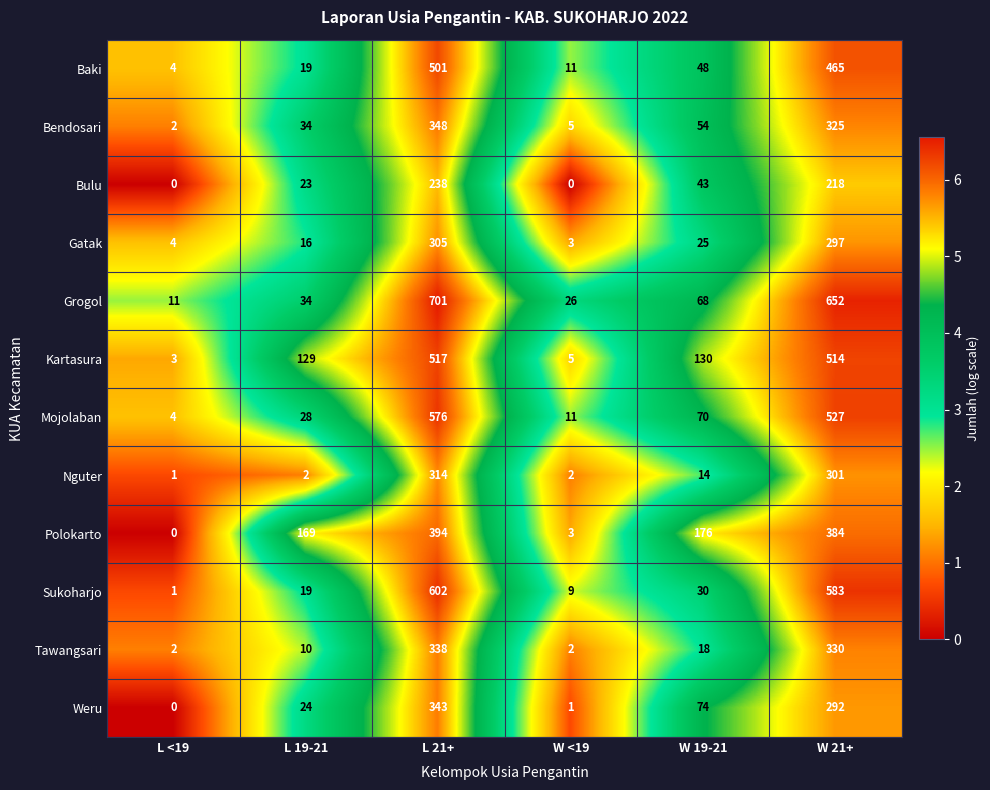

Rank the series by their maximum value, from highest to lowest.

Grogol, Sukoharjo, Mojolaban, Kartasura, Baki, Polokarto, Bendosari, Weru, Tawangsari, Nguter, Gatak, Bulu